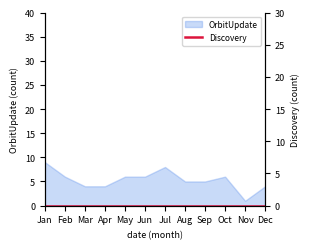

The value at Sep is 5. True or false?

True